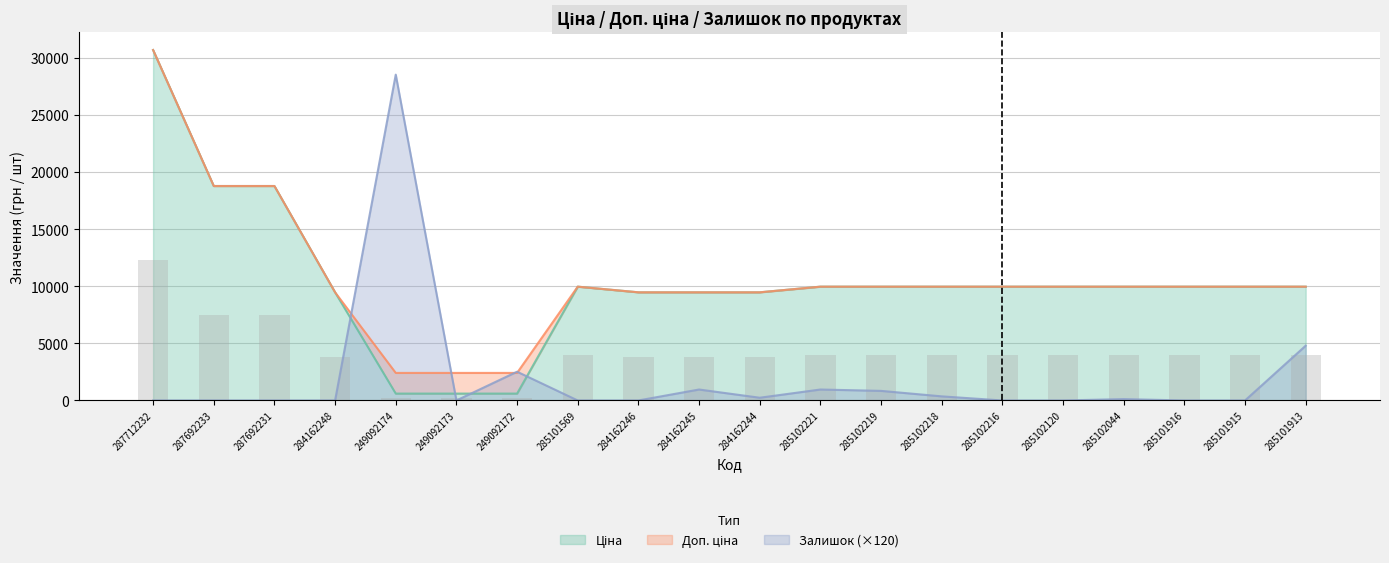

Reading left to right, list all the values displayed in this chart.

Ціна: 287712232=30717.1	287692233=18796.8	287692231=18796.8	284162248=9480.1	249092174=603.7	249092173=603.7	249092172=603.7	285101569=9975.0	284162246=9480.1	284162245=9480.1	284162244=9480.1	285102221=9975.0	285102219=9975.0	285102218=9975.0	285102216=9975.0	285102120=9975.0	285102044=9975.0	285101916=9975.0	285101915=9975.0	285101913=9975.0
Доп. ціна: 287712232=30717.1	287692233=18796.8	287692231=18796.8	284162248=9480.1	249092174=2414.8	249092173=2414.8	249092172=2414.8	285101569=9975.0	284162246=9480.1	284162245=9480.1	284162244=9480.1	285102221=9975.0	285102219=9975.0	285102218=9975.0	285102216=9975.0	285102120=9975.0	285102044=9975.0	285101916=9975.0	285101915=9975.0	285101913=9975.0
Залишок: 287712232=0.0	287692233=0.0	287692231=0.0	284162248=0.0	249092174=28560.0	249092173=0.0	249092172=2520.0	285101569=0.0	284162246=0.0	284162245=960.0	284162244=240.0	285102221=960.0	285102219=840.0	285102218=360.0	285102216=0.0	285102120=0.0	285102044=120.0	285101916=0.0	285101915=0.0	285101913=4800.0